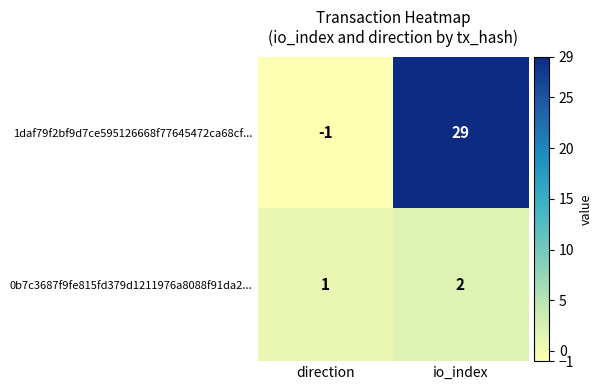

Reading left to right, what are all the values shown in this chart?

1daf79f2bf9d7ce595126668f77645472ca68cf...: direction=-1	io_index=29
0b7c3687f9fe815fd379d1211976a8088f91da2...: direction=1	io_index=2